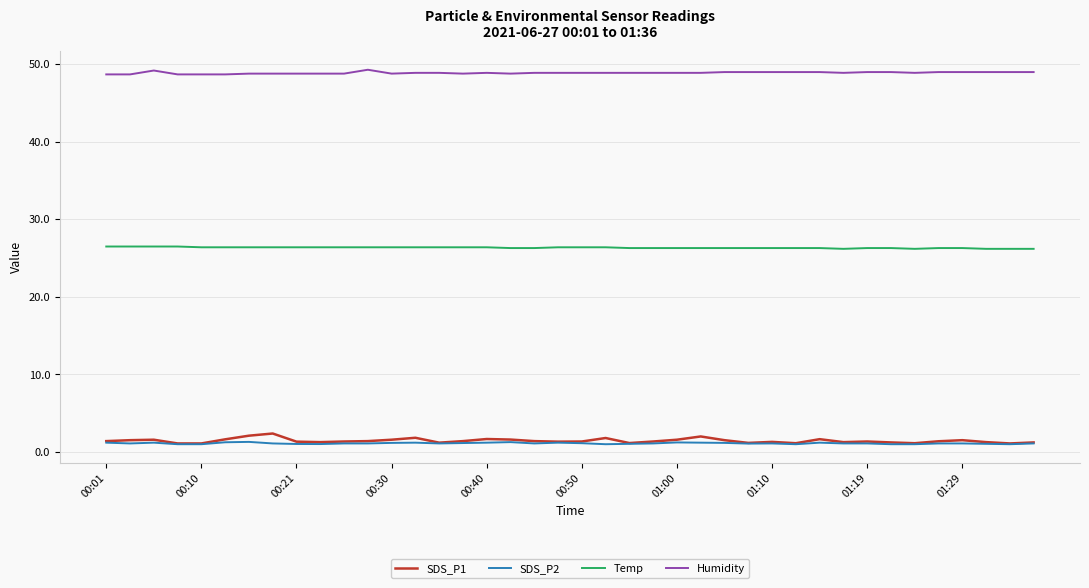

Which series has the widest spread of values?

SDS_P1